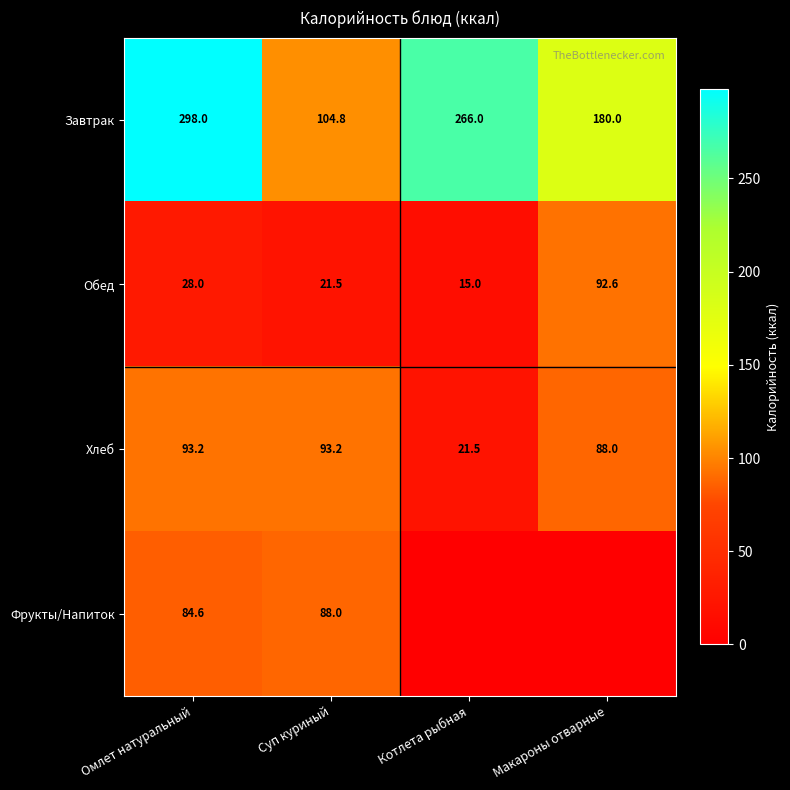

The value of Завтрак at Макароны отварные is 180.0. True or false?

True